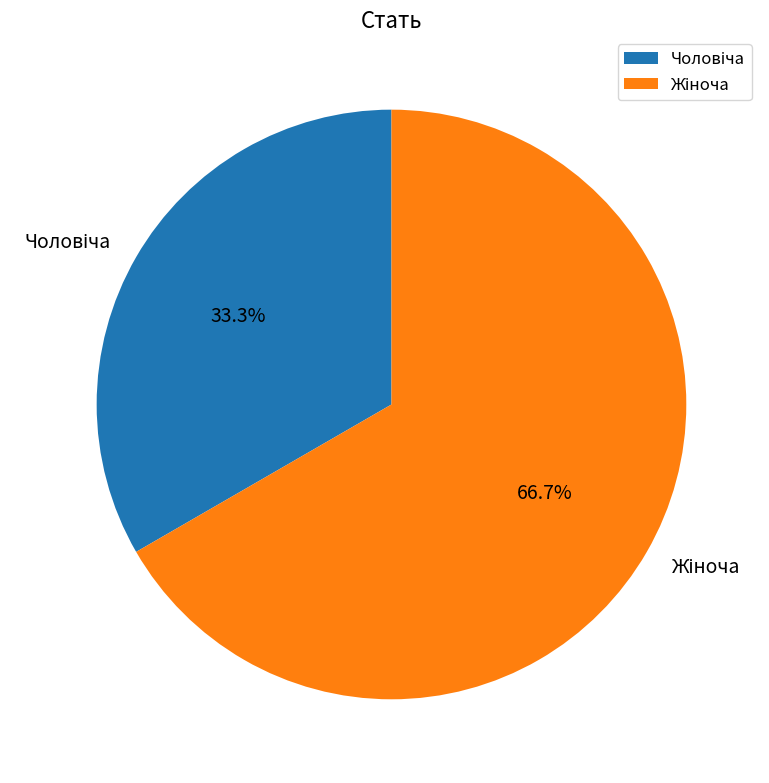

Is there a majority slice in this chart?

Yes